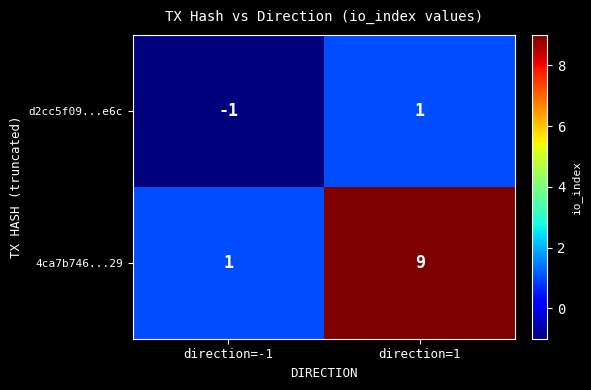

Count the number of data series in this chart.

2